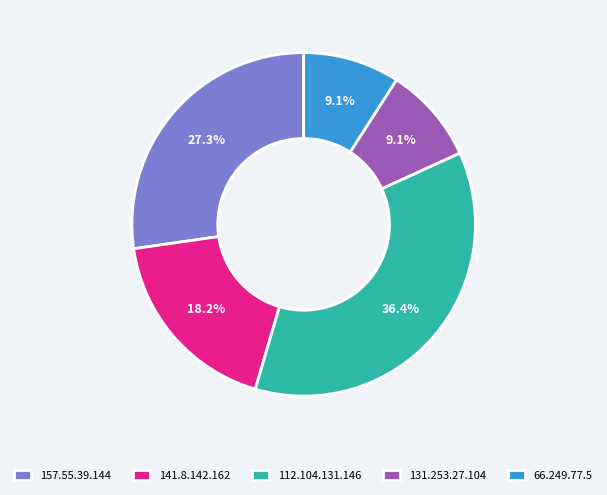

Combined, what portion of the pie is 112.104.131.146 and 131.253.27.104?

45.5%